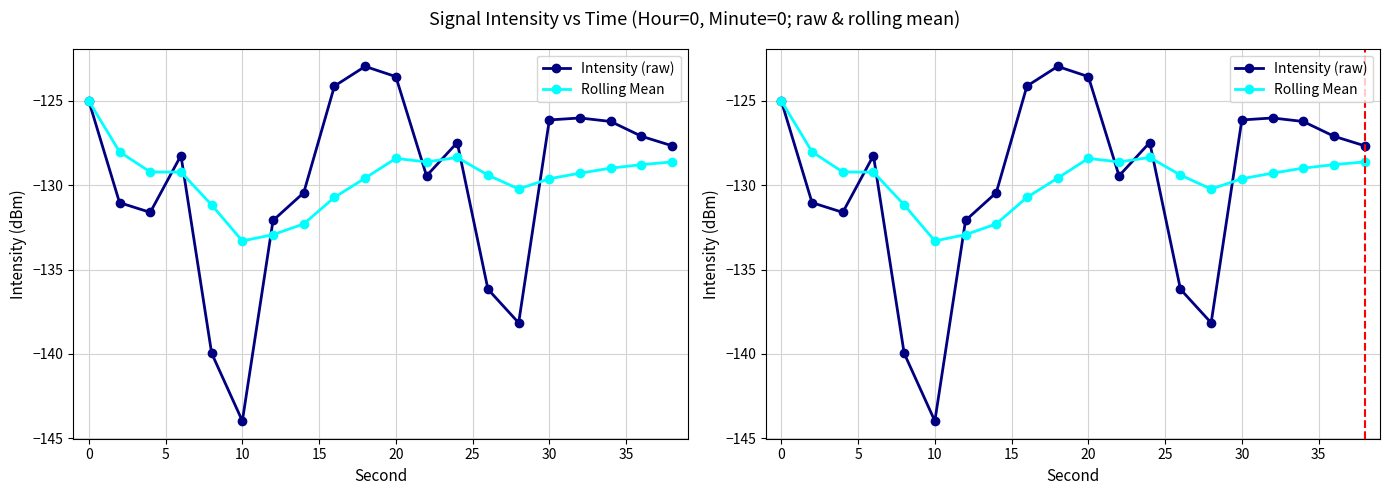

Is the value of Intensity (raw) at 40 greater than the value of Rolling Mean at 20?

Yes